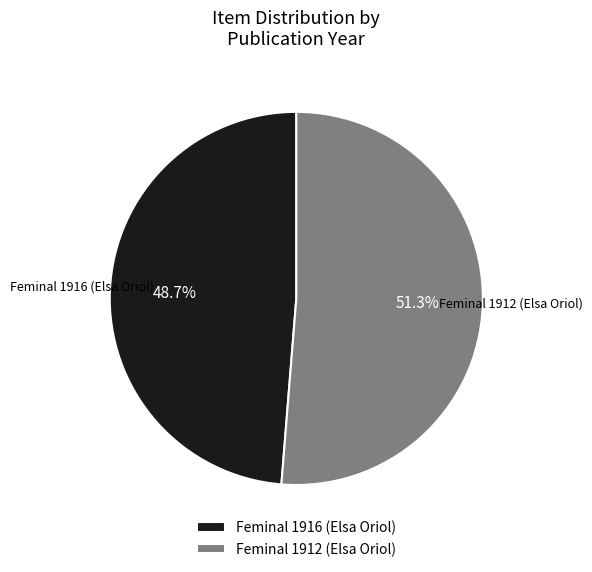

Which slice represents more than half of the pie?

Feminal 1912 (Elsa Oriol)